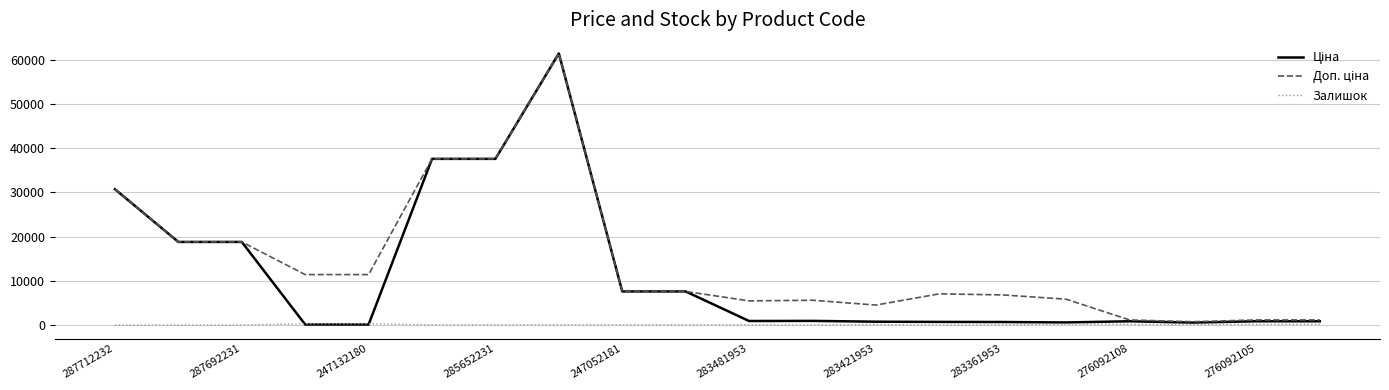

What is the greatest value displayed?

61434.3